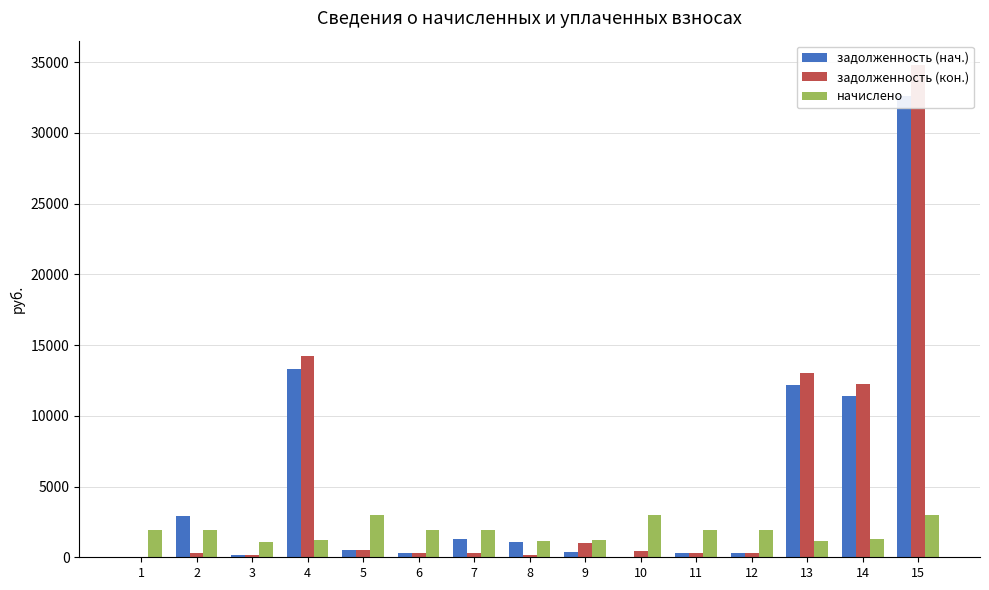

Is the value of задолженность (кон.) at 14 greater than the value of задолженность (нач.) at 3?

Yes